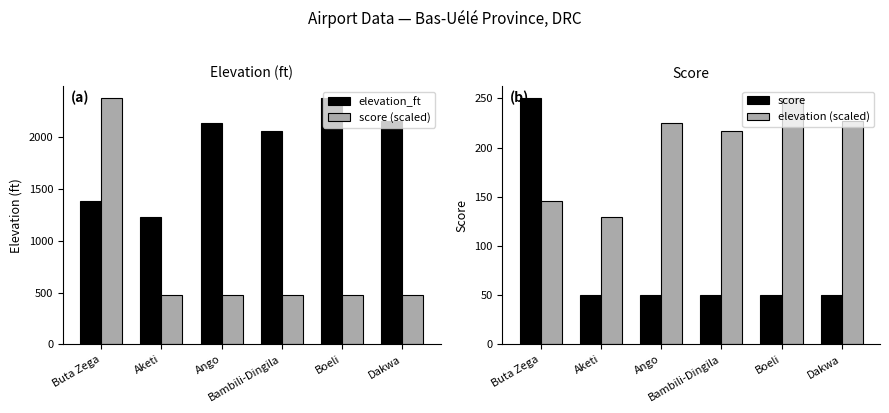

Which has a higher value, Boeli or Bambili-Dingila?

Boeli